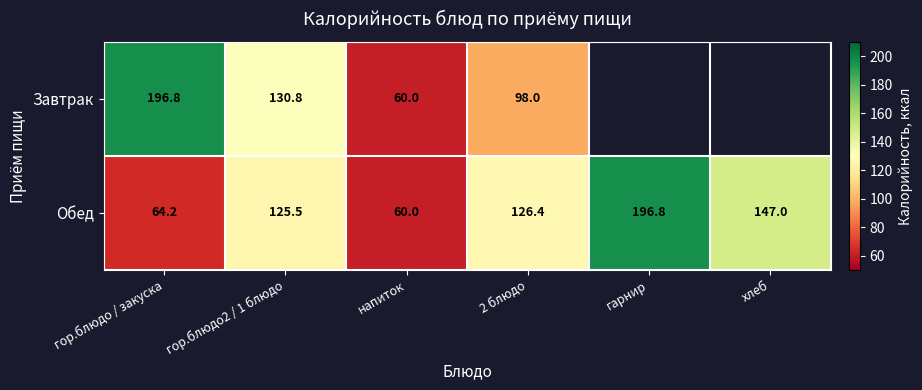

What is the total value across all series at гор.блюдо2 / 1 блюдо?

256.3